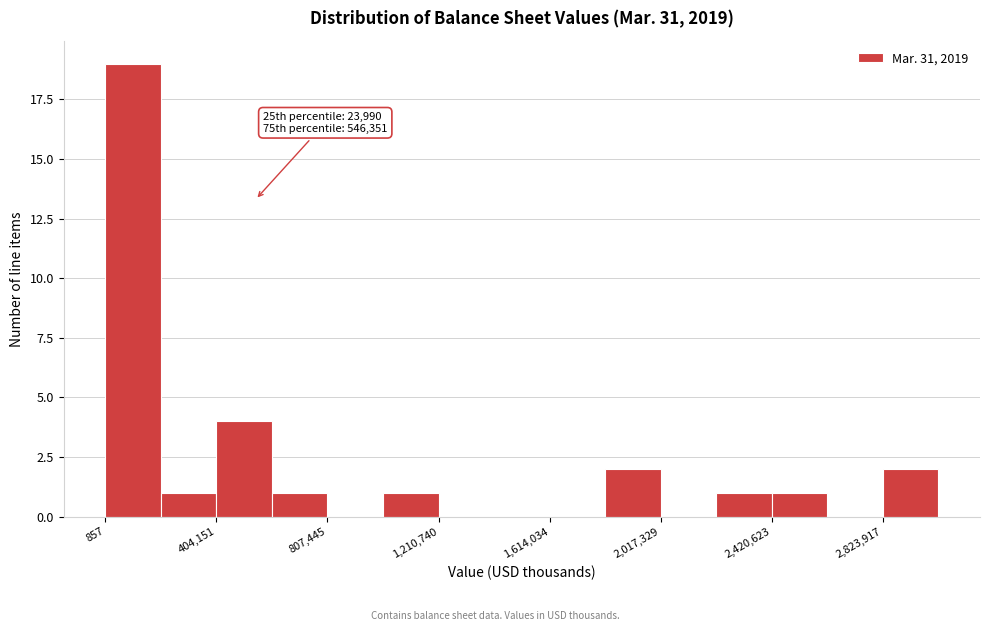

Which range on the x-axis has the tallest bar?

0 to 200000